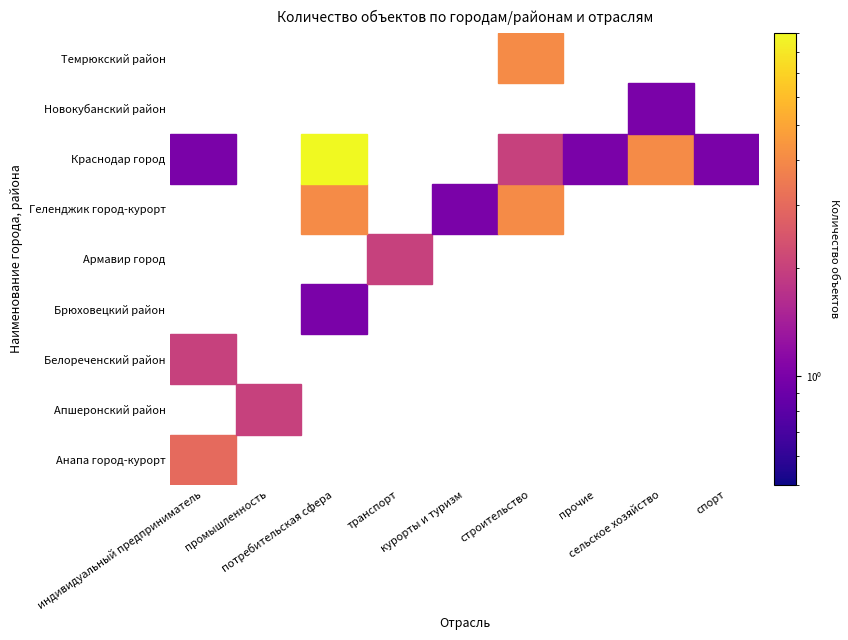

Reading left to right, list all the values displayed in this chart.

Анапа город-курорт: 3	0	0	0	0	0	0	0	0
Апшеронский район: 0	2	0	0	0	0	0	0	0
Белореченский район: 2	0	0	0	0	0	0	0	0
Брюховецкий район: 0	0	1	0	0	0	0	0	0
Армавир город: 0	0	0	2	0	0	0	0	0
Геленджик город-курорт: 0	0	4	0	1	4	0	0	0
Краснодар город: 1	0	9	0	0	2	1	4	1
Новокубанский район: 0	0	0	0	0	0	0	1	0
Темрюкский район: 0	0	0	0	0	4	0	0	0